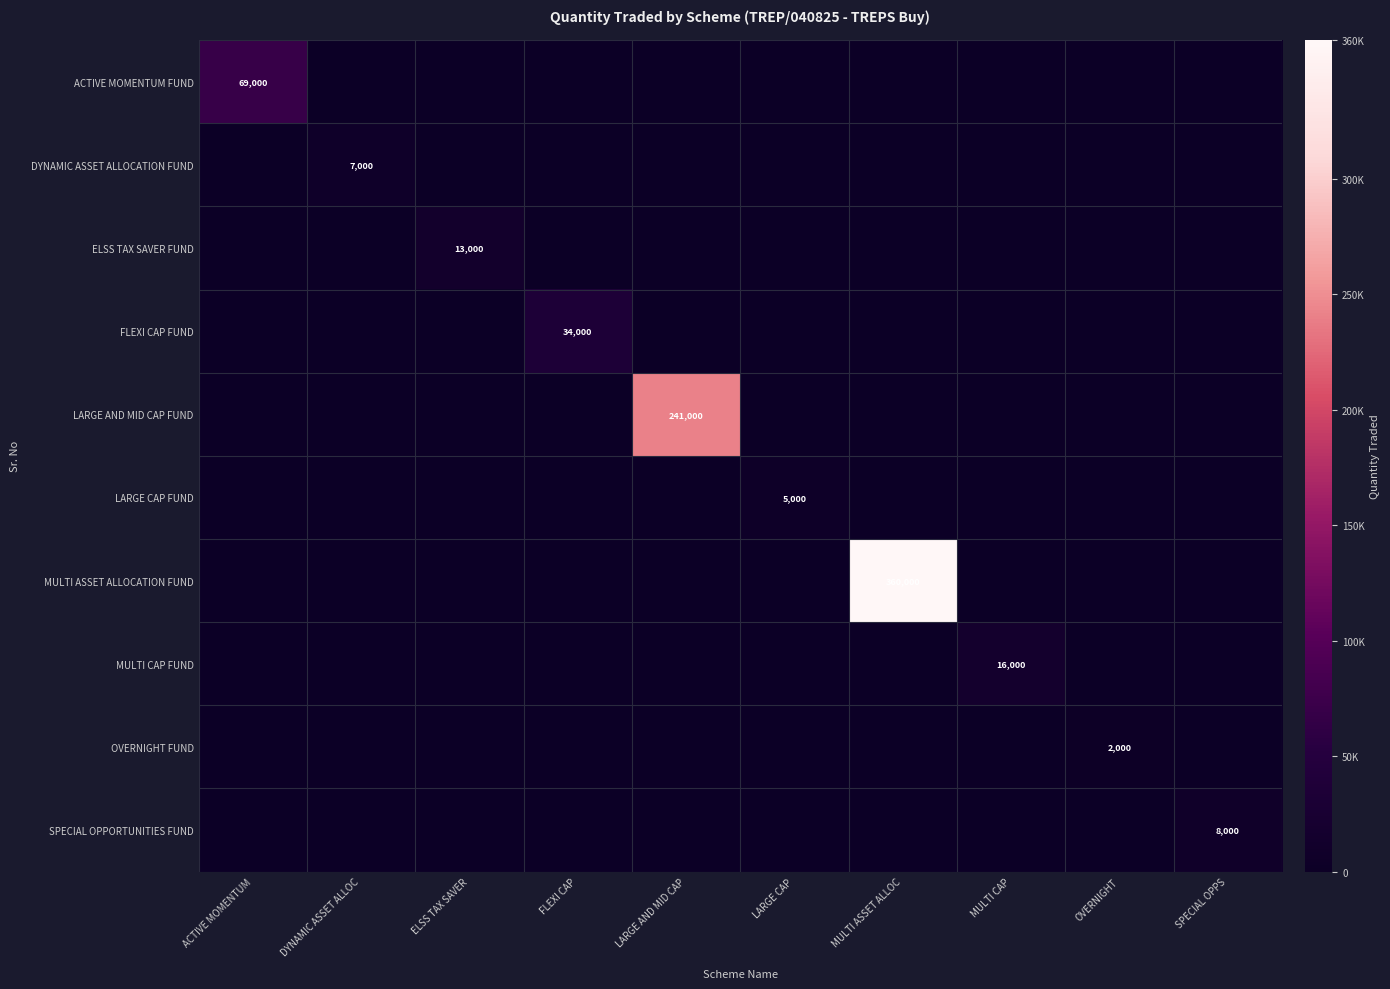

Is it true that ELSS TAX SAVER FUND equals 6706 at ACTIVE MOMENTUM?

False